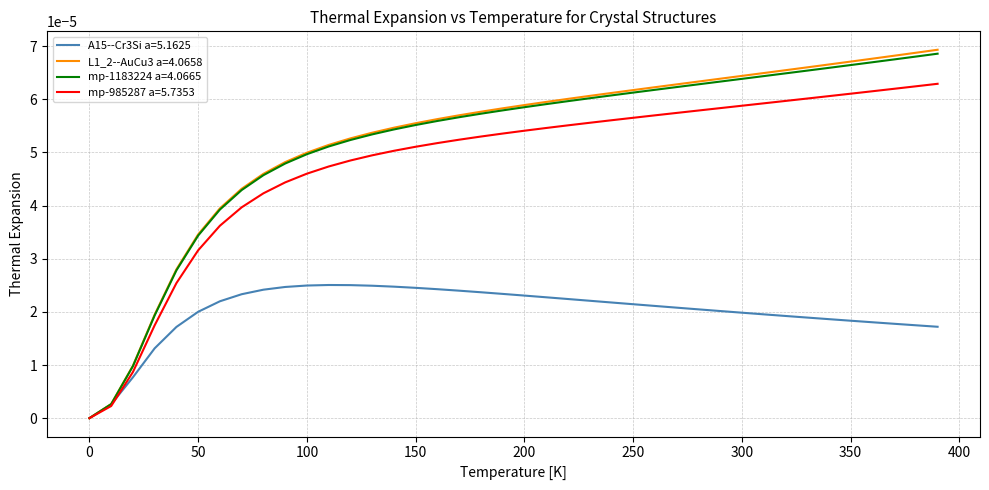

Which series has the widest spread of values?

L1_2--AuCu3 a=4.0658